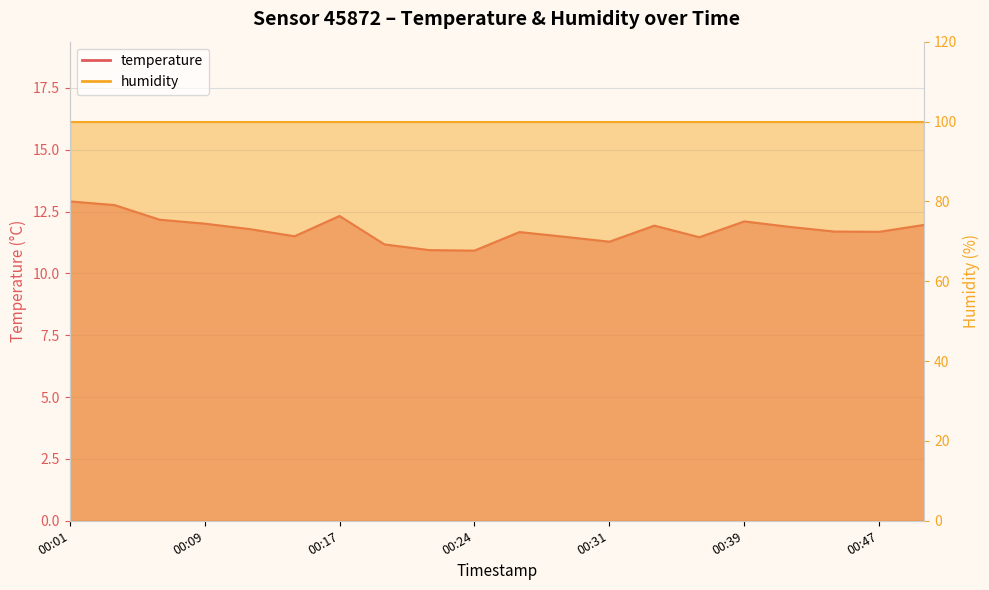

Rank the categories by value from highest to lowest.

2023-07-16T00:01:49, 2023-07-16T00:04:17, 2023-07-16T00:17:03, 2023-07-16T00:06:44, 2023-07-16T00:39:11, 2023-07-16T00:09:11, 2023-07-16T00:49:31, 2023-07-16T00:34:16, 2023-07-16T00:41:38, 2023-07-16T00:11:38, 2023-07-16T00:44:36, 2023-07-16T00:47:03, 2023-07-16T00:26:54, 2023-07-16T00:14:35, 2023-07-16T00:29:22, 2023-07-16T00:36:44, 2023-07-16T00:31:49, 2023-07-16T00:19:31, 2023-07-16T00:21:59, 2023-07-16T00:24:26